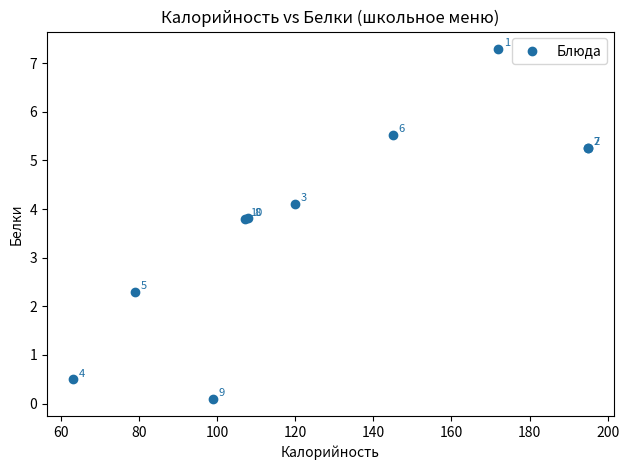

What Y value in the scatter plot is closest to 3?

2.3